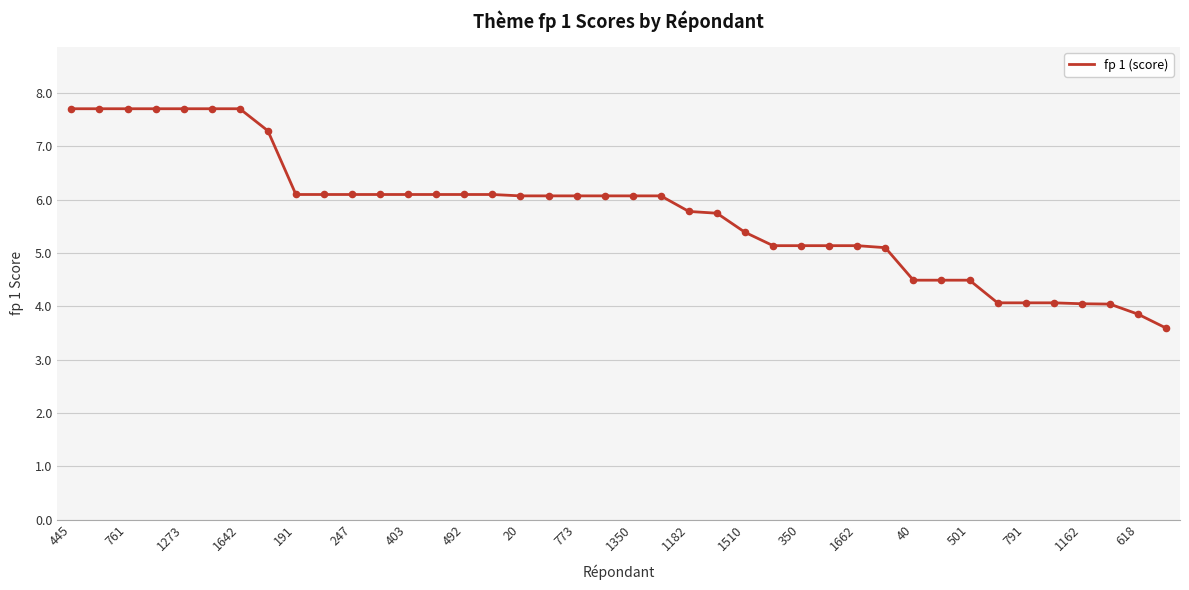

What is the difference between the maximum and minimum values?

4.1